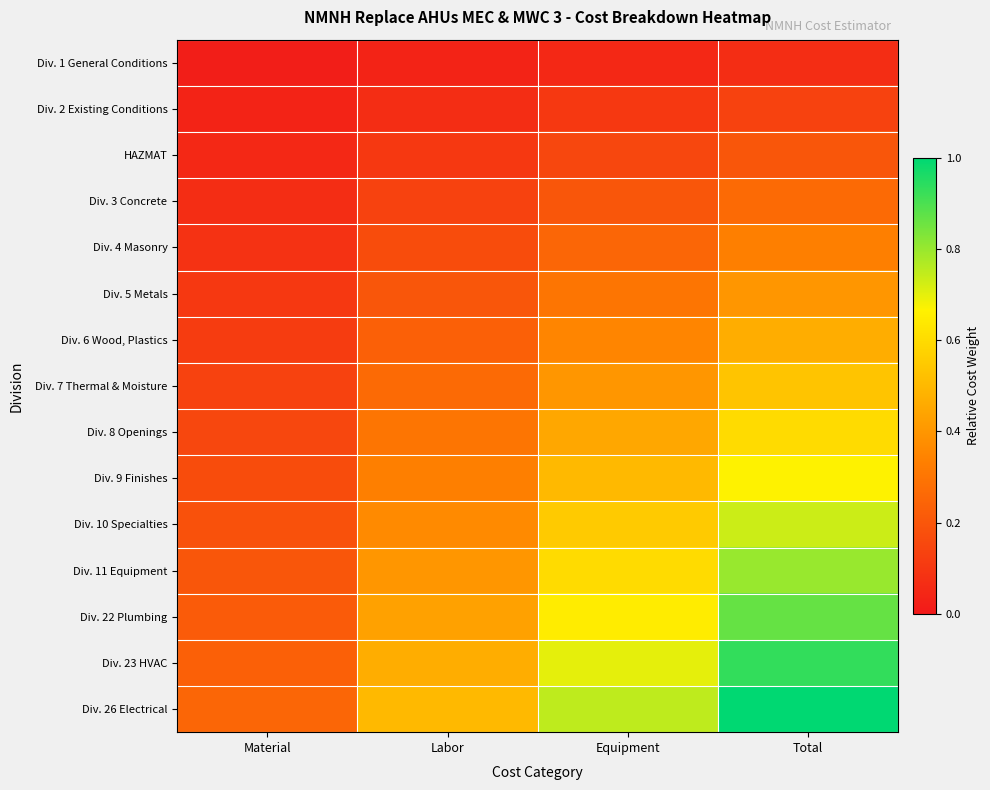

Reading right to left, what are all the values shown in this chart?

Div. 1 General Conditions: Total=0.1	Equipment=0.1	Labor=0.0	Material=0.0
Div. 2 Existing Conditions: Total=0.1	Equipment=0.1	Labor=0.1	Material=0.0
HAZMAT: Total=0.2	Equipment=0.1	Labor=0.1	Material=0.1
Div. 3 Concrete: Total=0.3	Equipment=0.2	Labor=0.1	Material=0.1
Div. 4 Masonry: Total=0.3	Equipment=0.2	Labor=0.2	Material=0.1
Div. 5 Metals: Total=0.4	Equipment=0.3	Labor=0.2	Material=0.1
Div. 6 Wood, Plastics: Total=0.5	Equipment=0.3	Labor=0.2	Material=0.1
Div. 7 Thermal & Moisture: Total=0.5	Equipment=0.4	Labor=0.3	Material=0.1
Div. 8 Openings: Total=0.6	Equipment=0.5	Labor=0.3	Material=0.1
Div. 9 Finishes: Total=0.7	Equipment=0.5	Labor=0.3	Material=0.2
Div. 10 Specialties: Total=0.7	Equipment=0.6	Labor=0.4	Material=0.2
Div. 11 Equipment: Total=0.8	Equipment=0.6	Labor=0.4	Material=0.2
Div. 22 Plumbing: Total=0.9	Equipment=0.7	Labor=0.4	Material=0.2
Div. 23 HVAC: Total=0.9	Equipment=0.7	Labor=0.5	Material=0.2
Div. 26 Electrical: Total=1.0	Equipment=0.8	Labor=0.5	Material=0.2